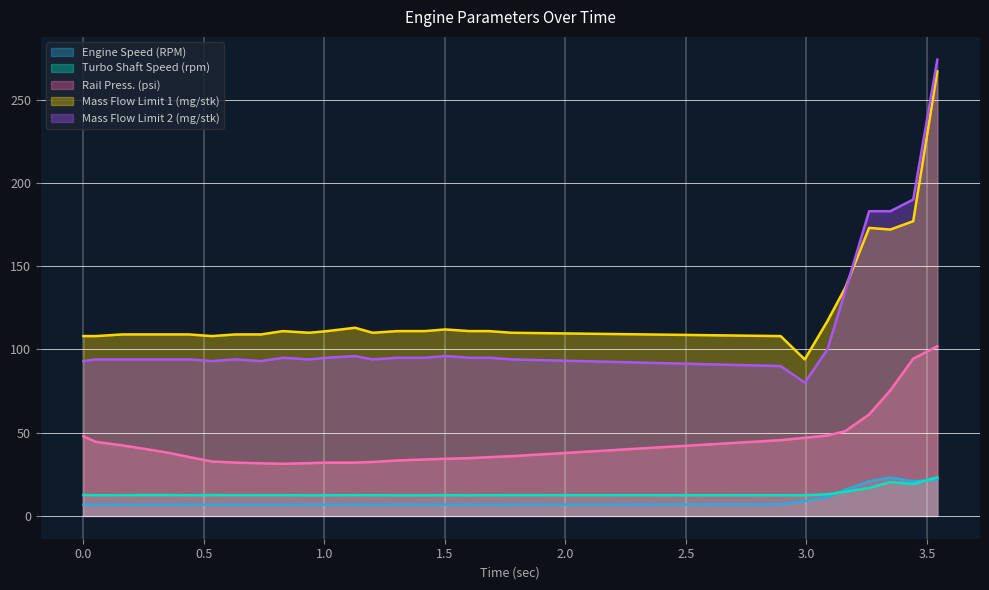

At which category does Engine Speed (RPM) reach its first local peak?

3.348